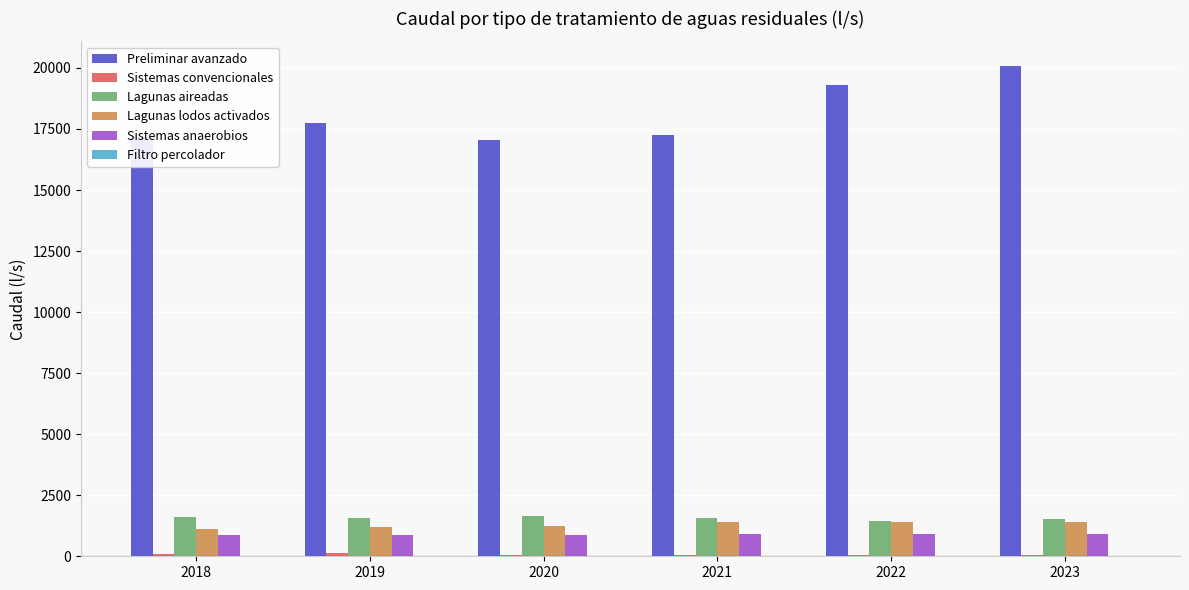

The Preliminar avanzado series shows 5573.3 at 2021. True or false?

False